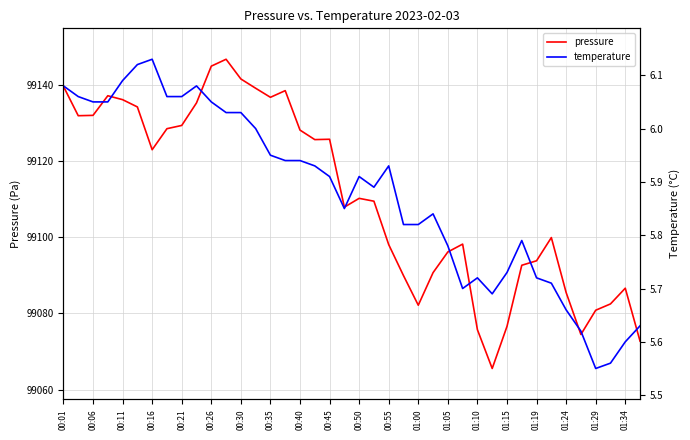

The value of pressure at 01:34 is 99086.6. True or false?

True